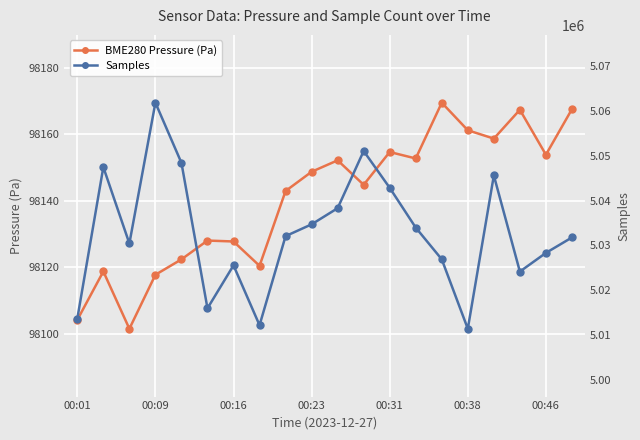

True or false: BME280 Pressure (Pa) has a value of 98127.8 at 00:16.

True